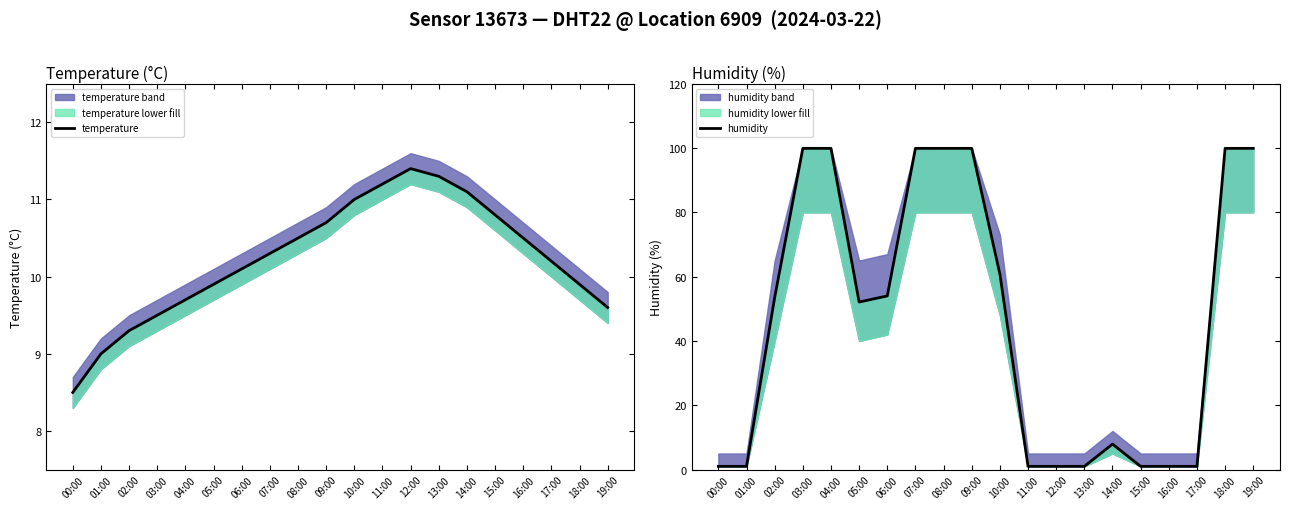

How many values in the humidity series are below 53?

10